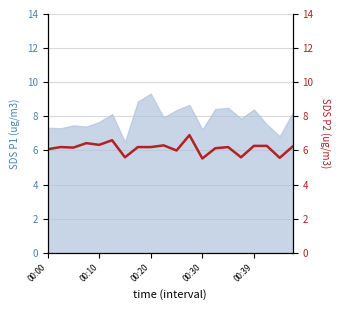

How many points are lower than both their immediate neighbors (excluding endpoints)?

7